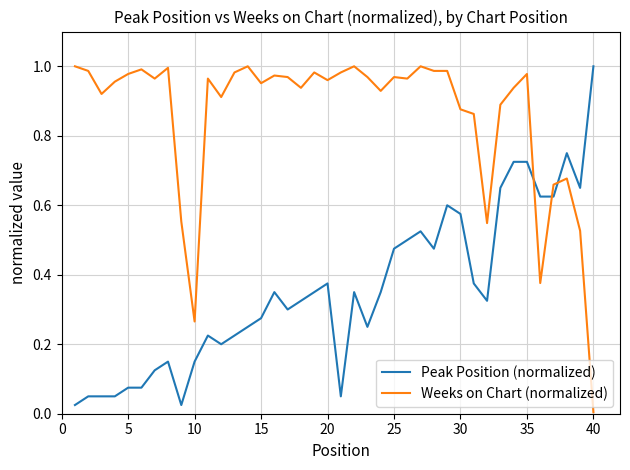

How many intersections are there between Peak Position (normalized) and Weeks on Chart (normalized)?

3